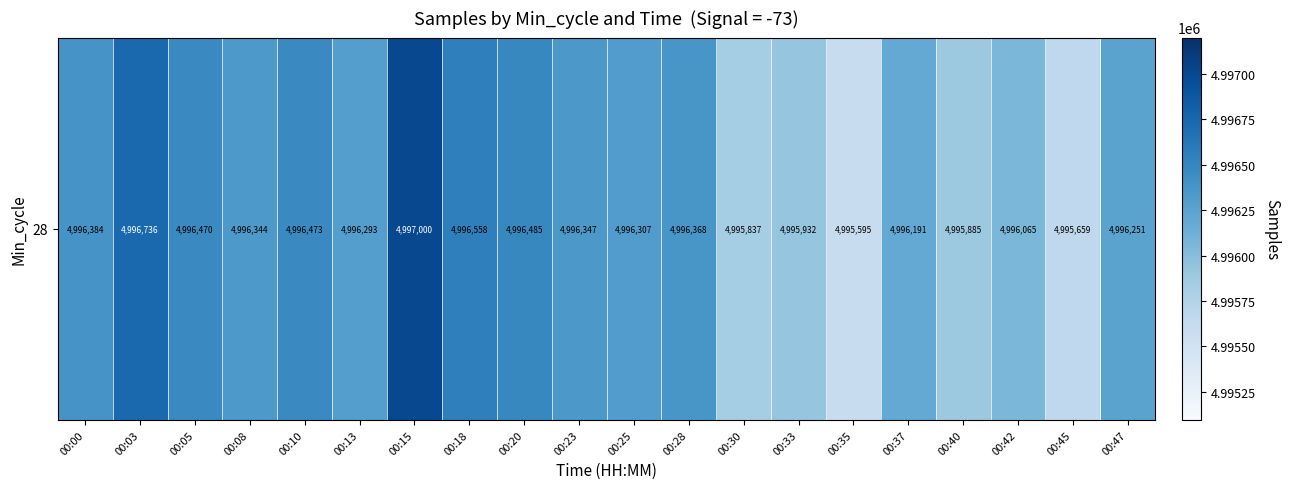

Read the value at 00:47, to the nearest 50.

4996250